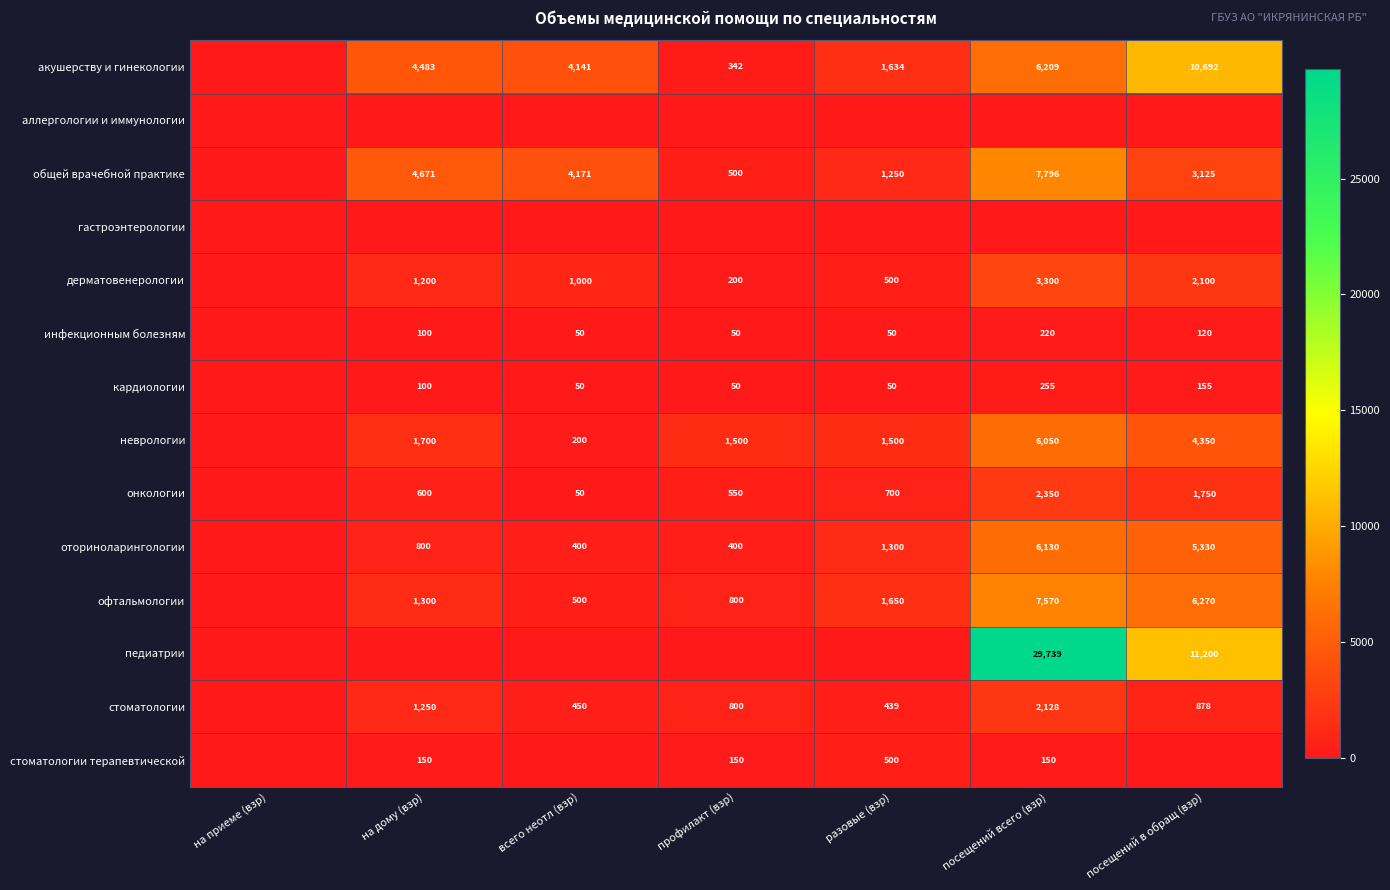

The value of общей врачебной практике at всего неотл (взр) is 6369. True or false?

False